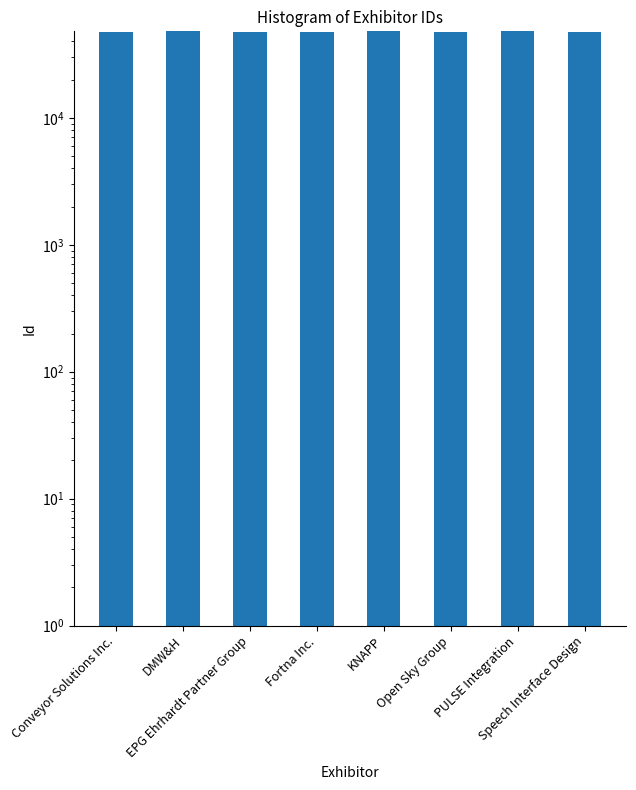

Is it true that the value at PULSE Integration is 47902?

True